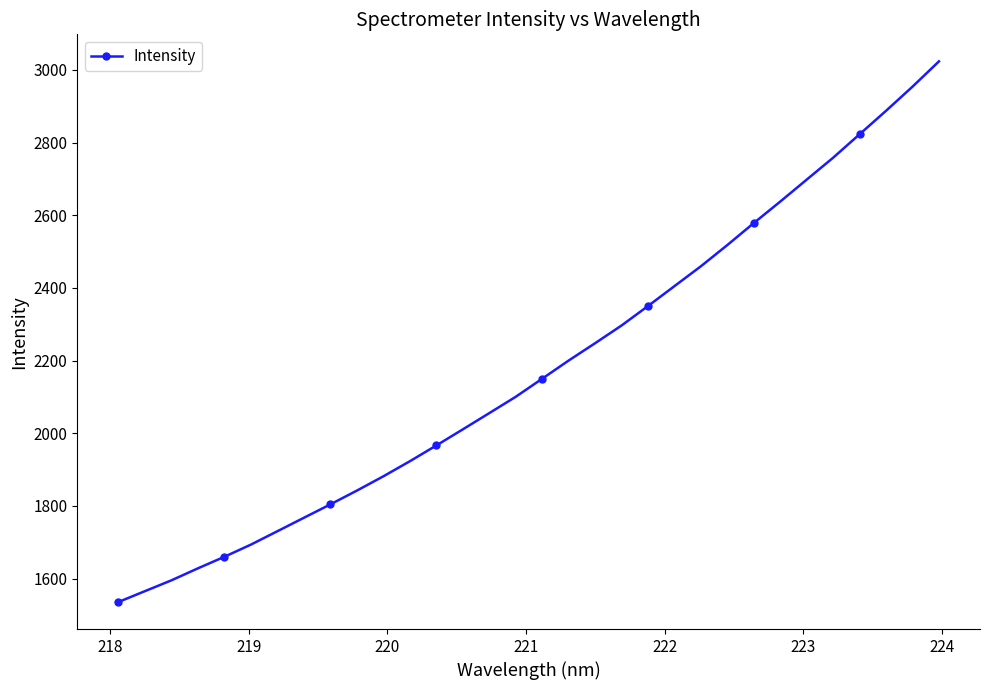

Reading left to right, transcribe all the data shown in this chart.

1535.4	1565.2	1595.0	1628.0	1659.9	1693.3	1730.2	1767.2	1804.1	1841.9	1881.3	1922.7	1966.1	2010.5	2055.2	2100.2	2150.0	2199.9	2247.7	2296.4	2350.1	2404.9	2459.6	2518.0	2578.5	2637.6	2698.0	2758.4	2822.9	2887.4	2953.8	3023.3